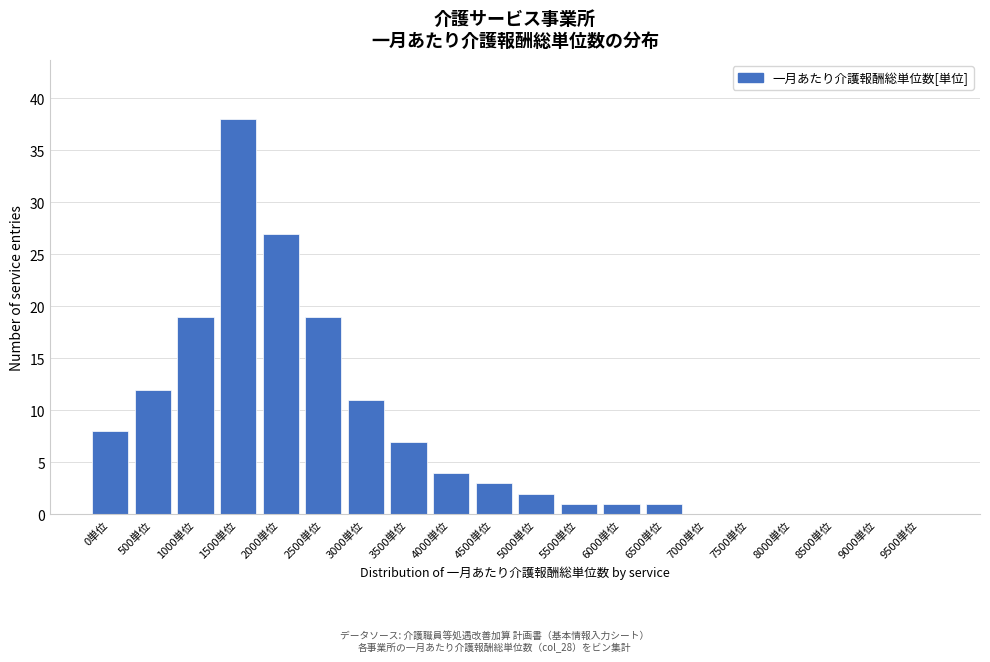

Reading right to left, list all the values displayed in this chart.

9500単位=0	9000単位=0	8500単位=0	8000単位=0	7500単位=0	7000単位=0	6500単位=1	6000単位=1	5500単位=1	5000単位=2	4500単位=3	4000単位=4	3500単位=7	3000単位=11	2500単位=19	2000単位=27	1500単位=38	1000単位=19	500単位=12	0単位=8